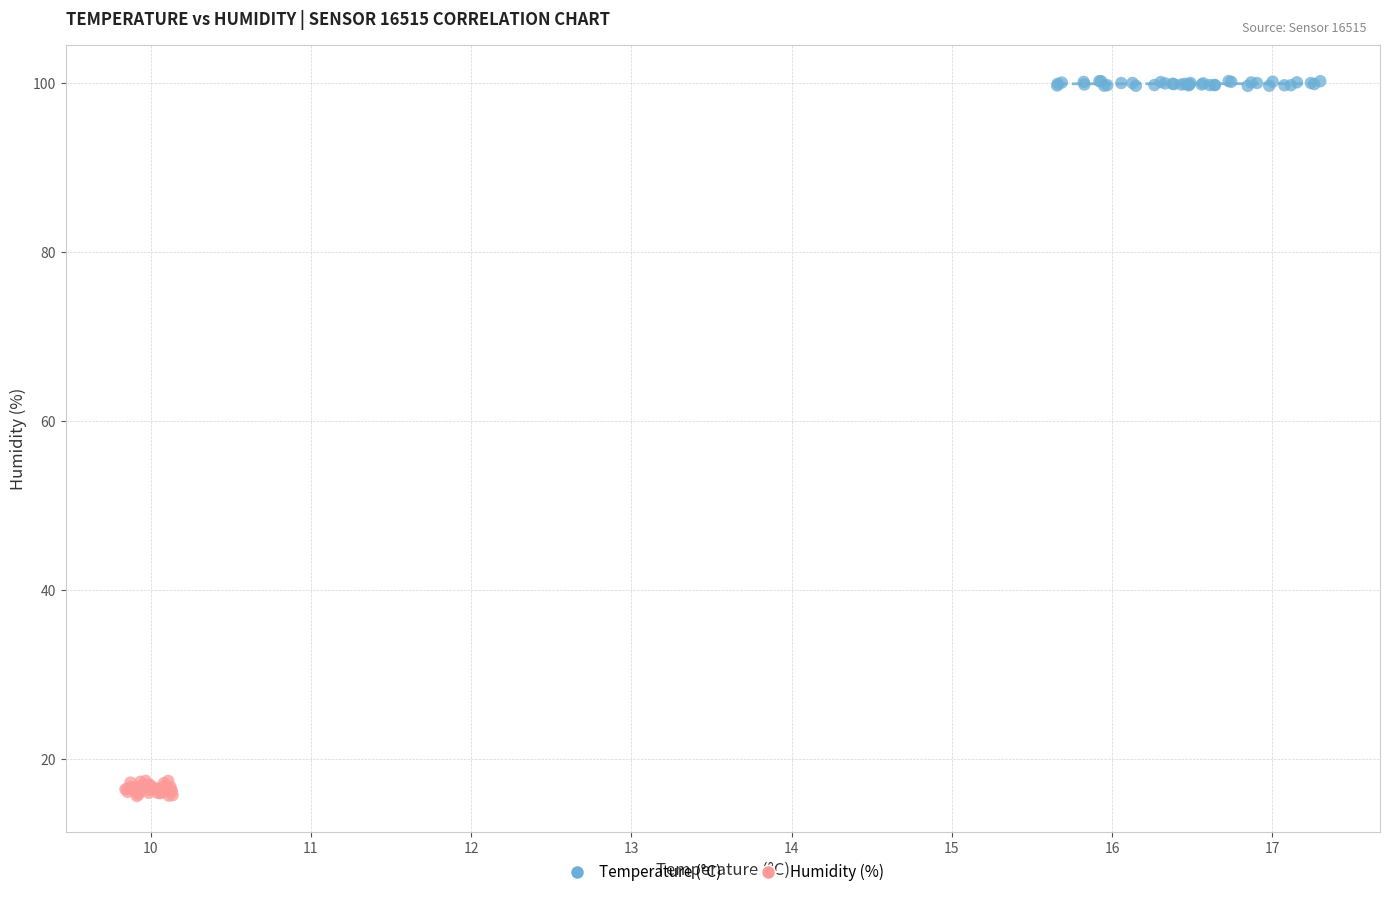

Which series contains the lowest Y value?

Humidity (%)